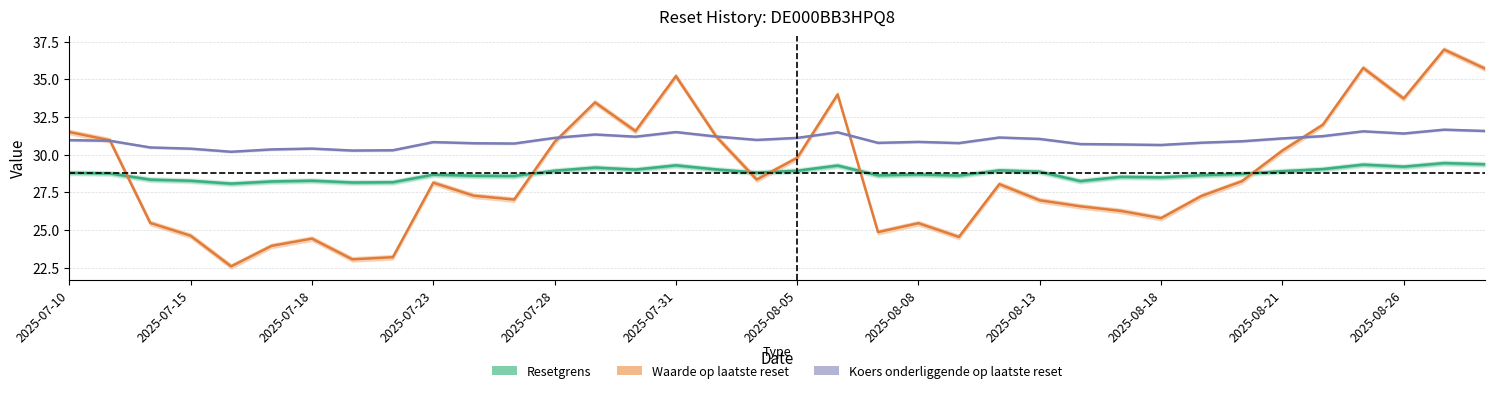

Is the value of Resetgrens at 2025-08-05 greater than the value of Waarde op laatste reset at 25?

Yes